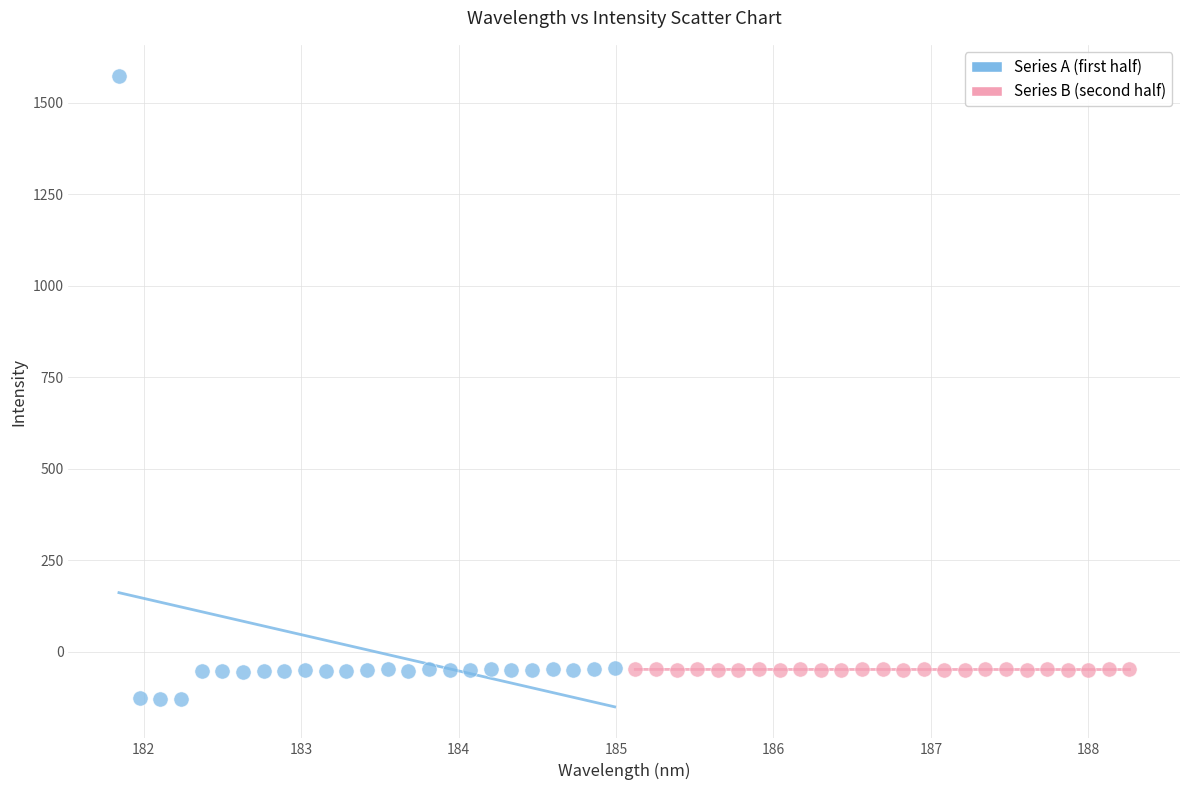

Which series contains the highest Y value?

Series A (first half)